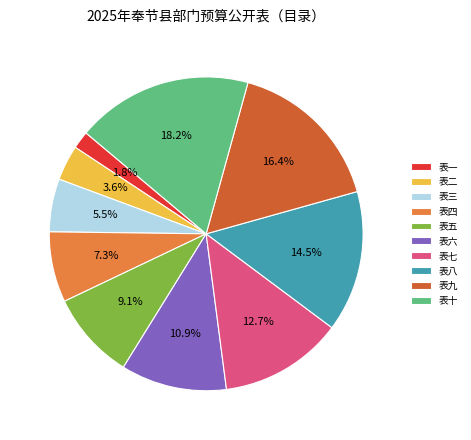

How many slices are in this pie chart?

10